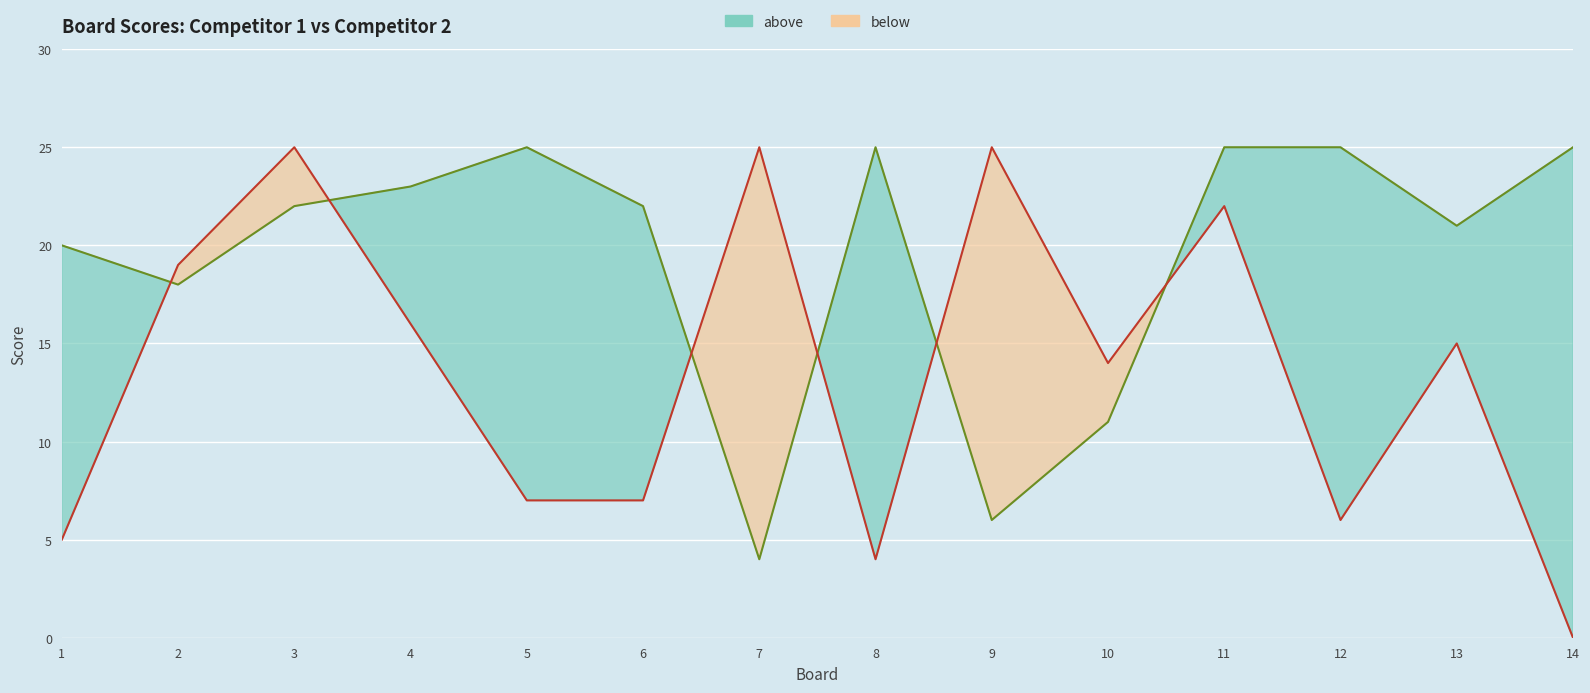

True or false: Score 2 has more than 0 interior local peaks.

True